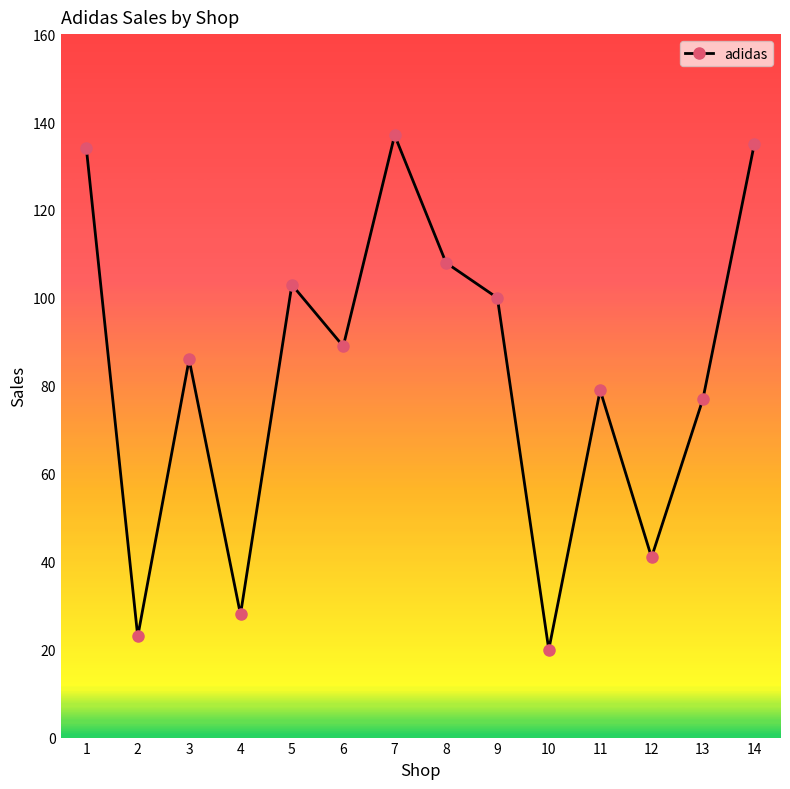

How many lines are shown in the chart?

1